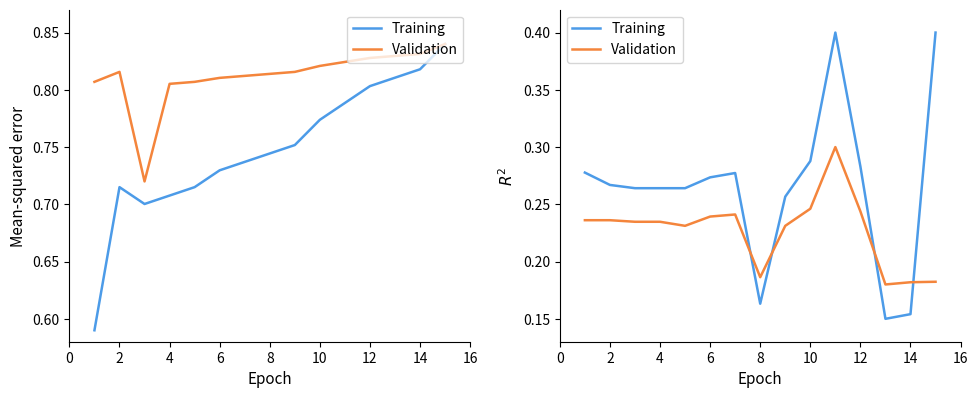

Does the chart display data point markers on the line(s)?

No